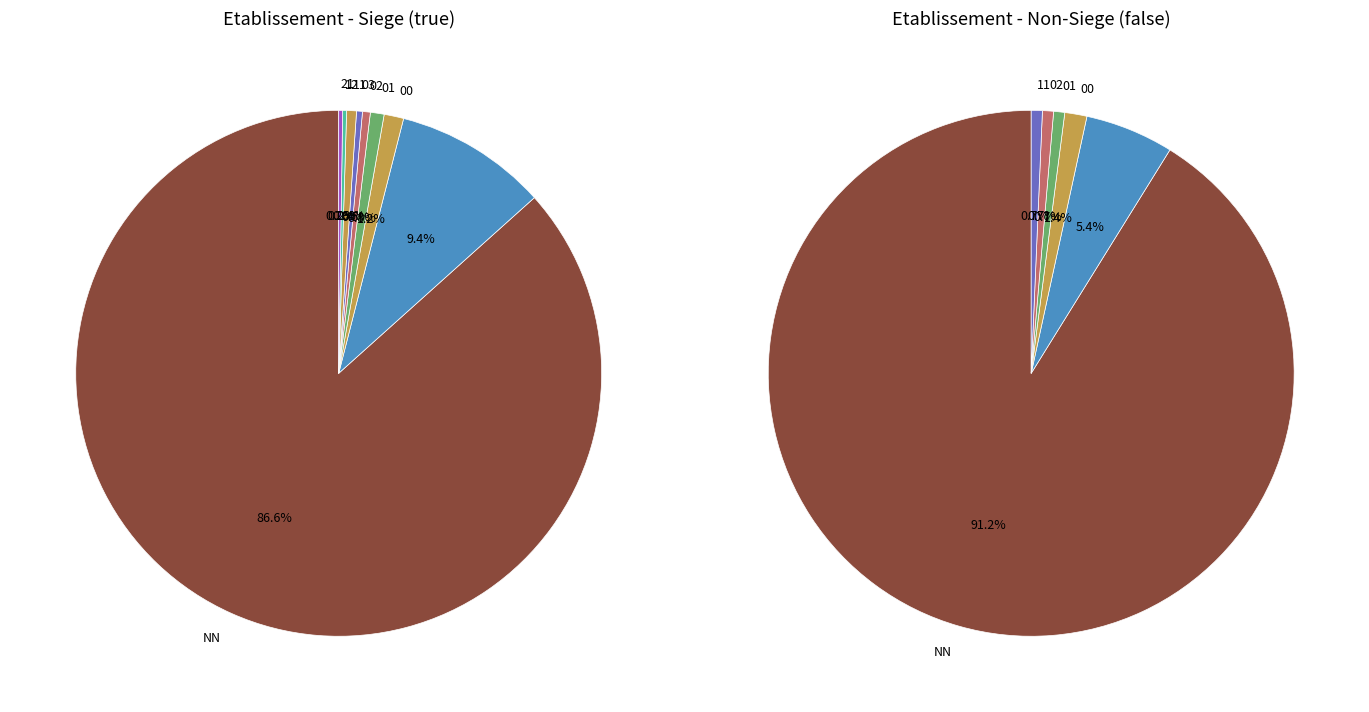

Is it true that 03 is 0% of the pie?

True